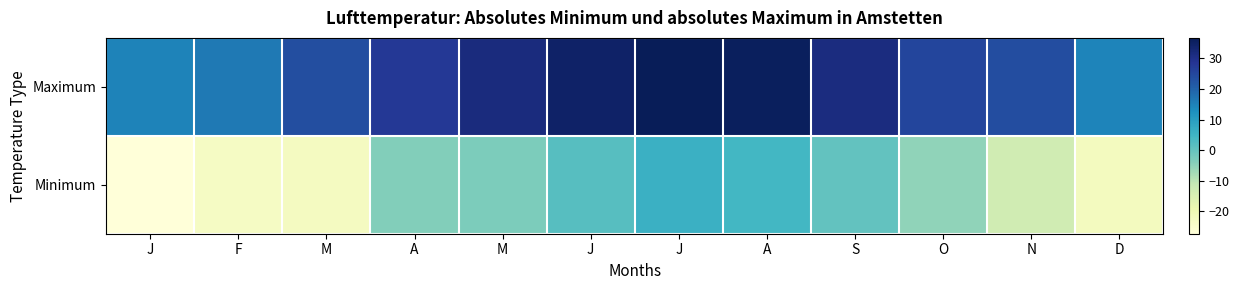

Which series changed the most between F and J?

Minimum